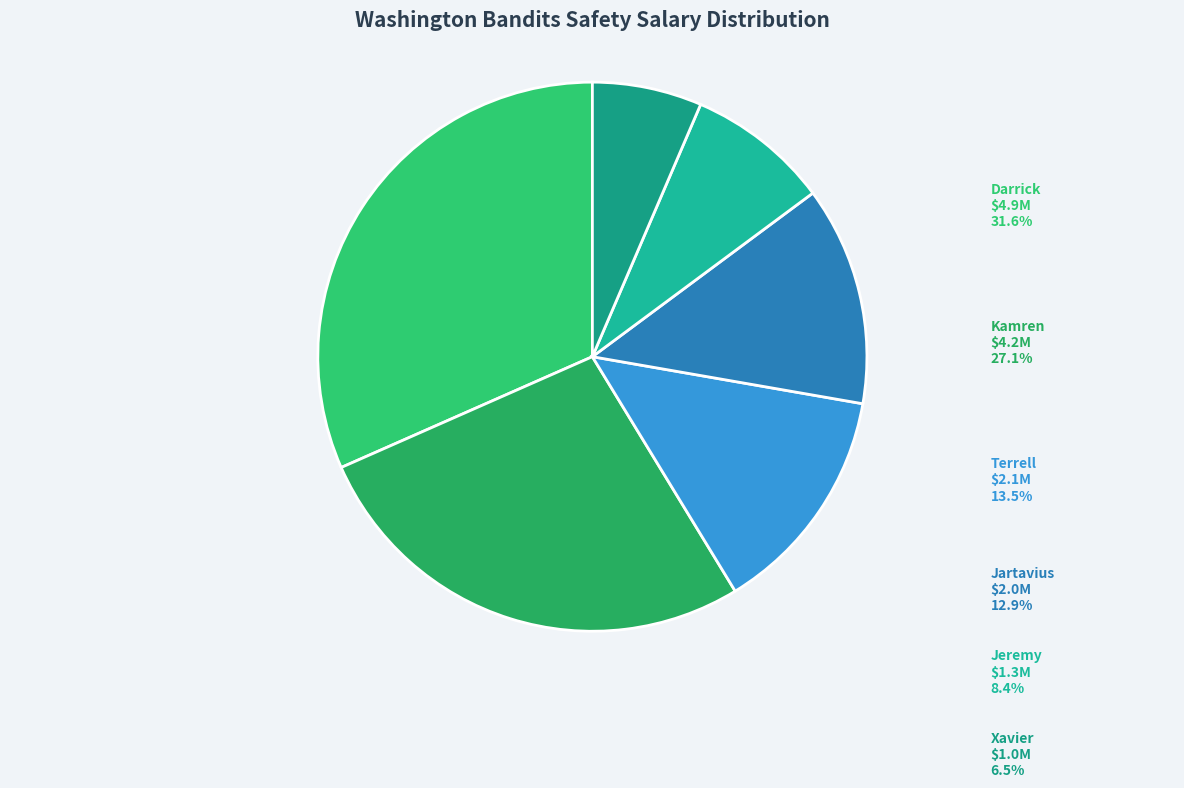

Is there any slice that represents more than half of the pie?

No